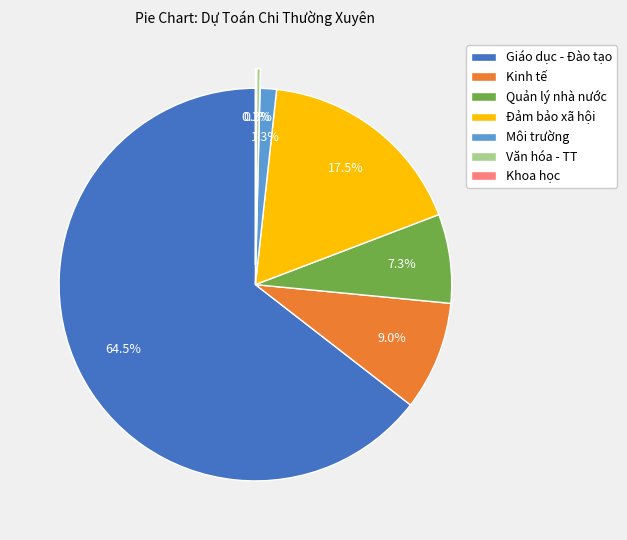

To the nearest percent, what is the difference between the largest and smallest slice percentages?

64%